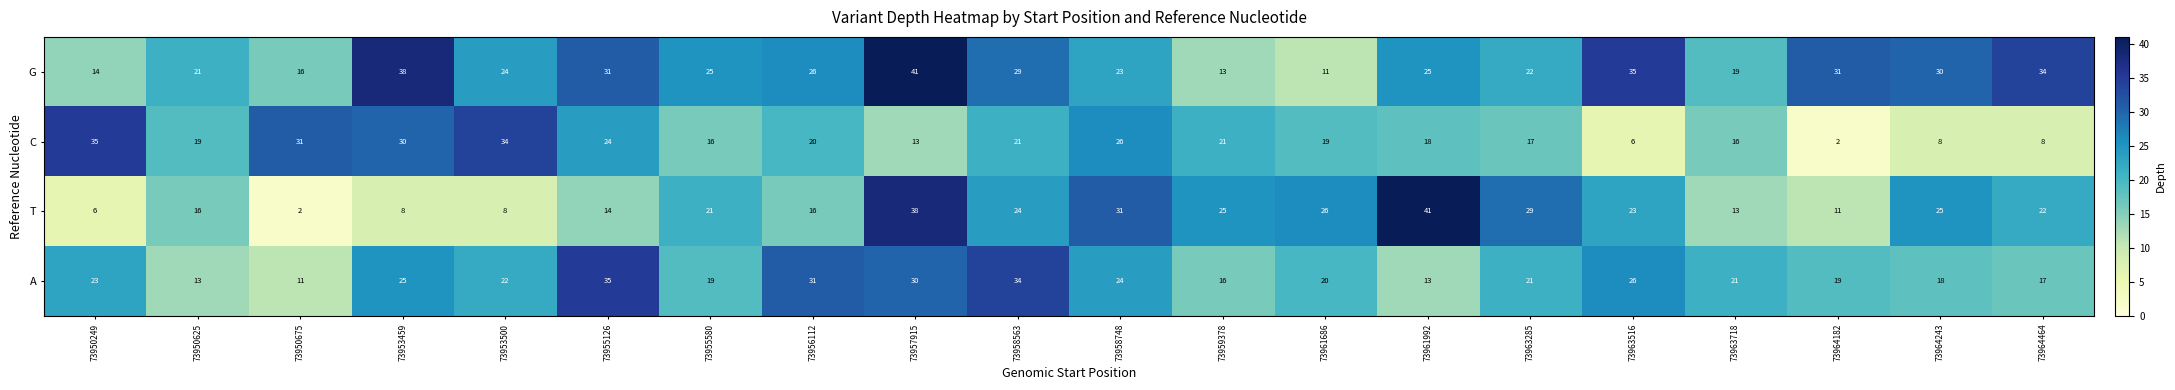

Which series has the largest total across all categories?

G